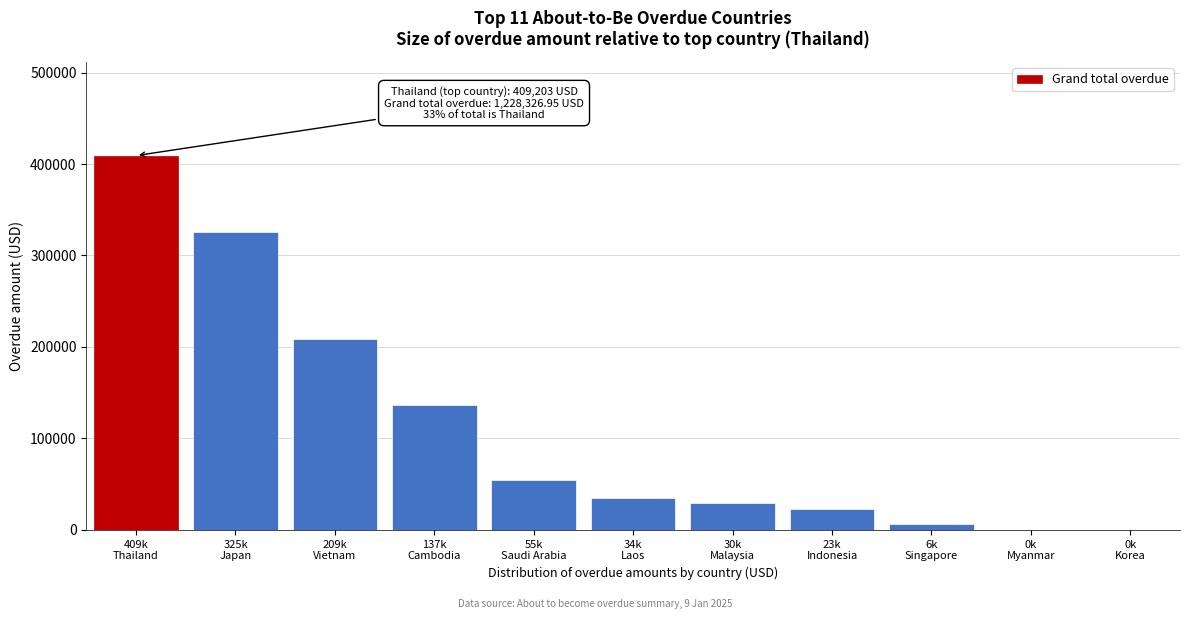

What is the maximum value shown in the chart?

409203.1